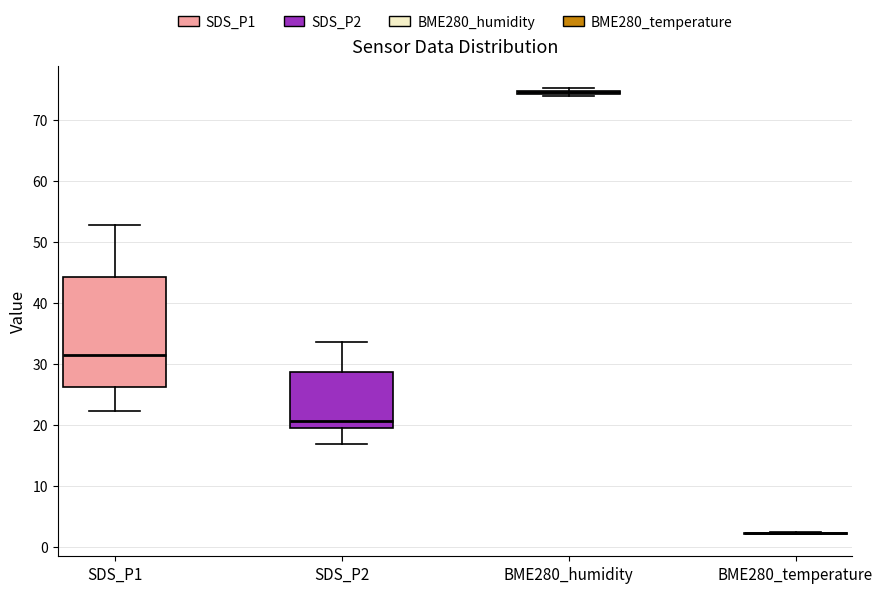

Where does the upper whisker of the box for SDS_P1 end on the y-axis? The values are not printed on the chart, so give them approximately, as read against the axis.

53